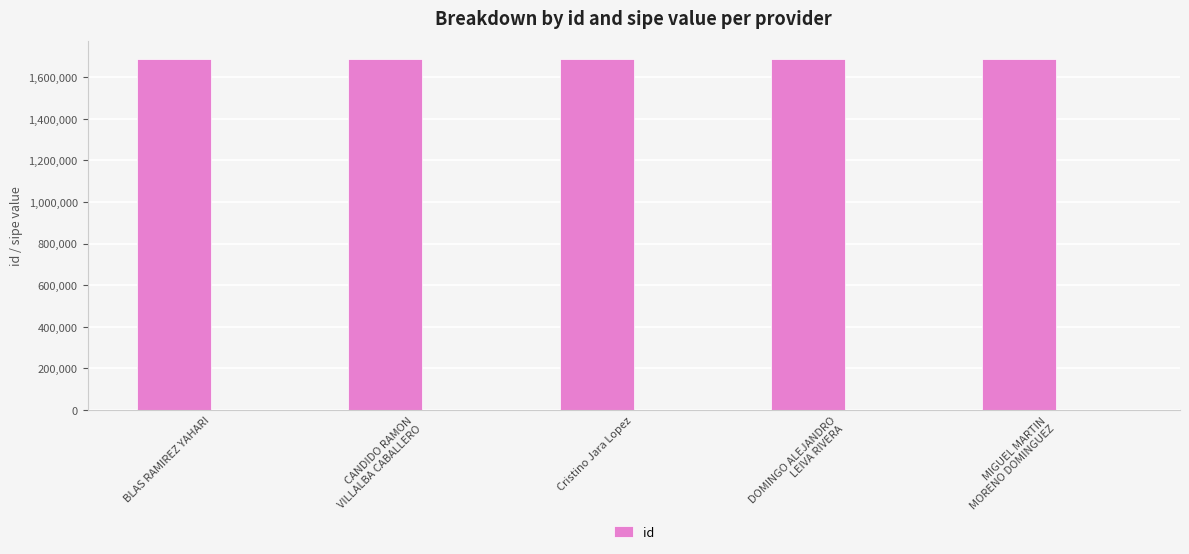

What value does the data have at MIGUEL MARTIN
MORENO DOMINGUEZ?

1689835